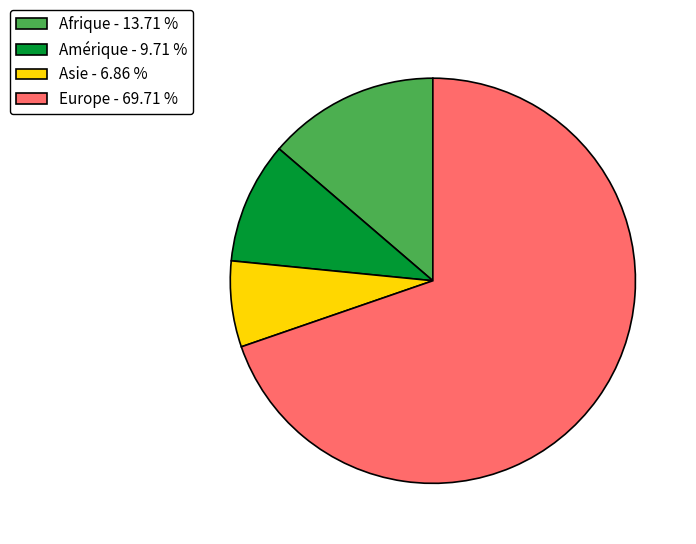

Is the sum of Afrique and Asie greater than half?

No